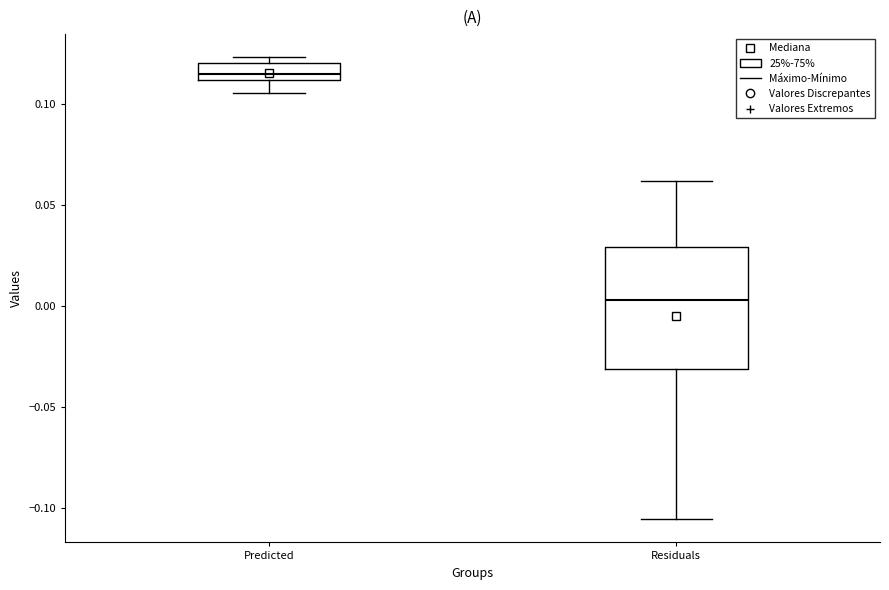

Which box is the tallest, from its lower edge to its upper edge?

Residuals